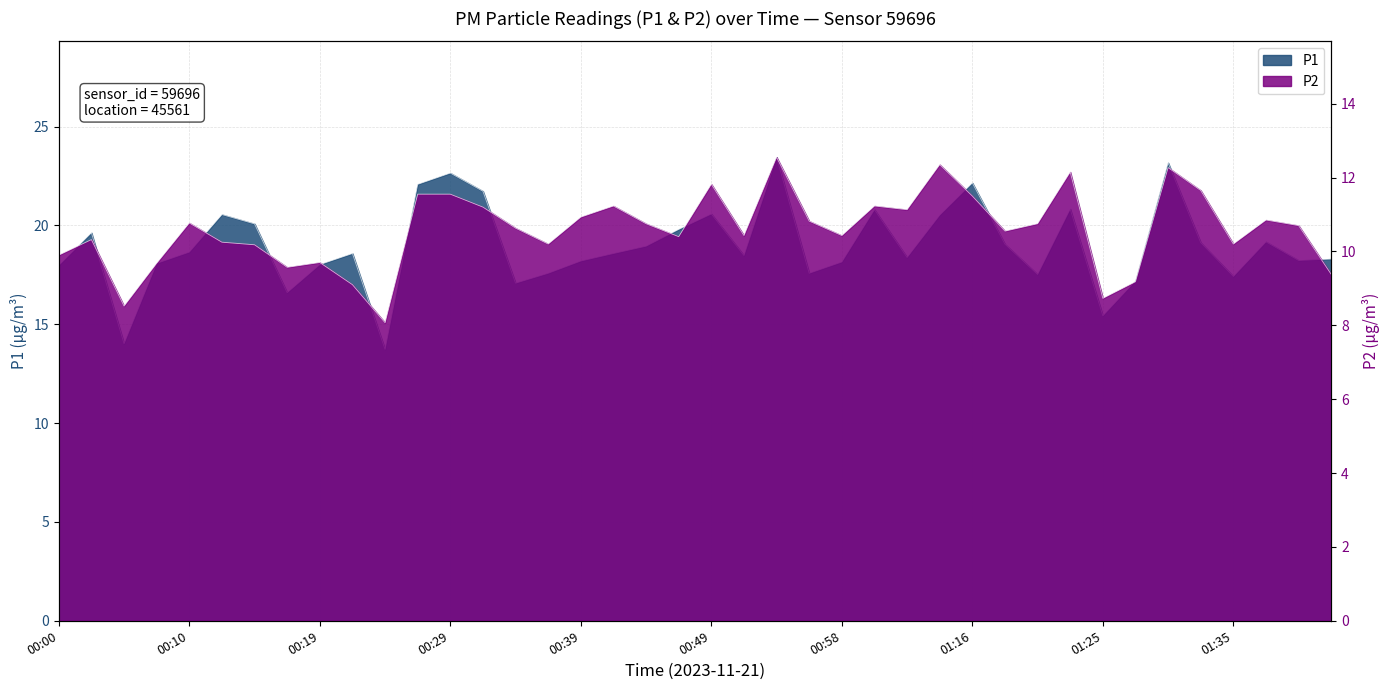

Is it true that P2 equals 9.2 at 01:28?

True